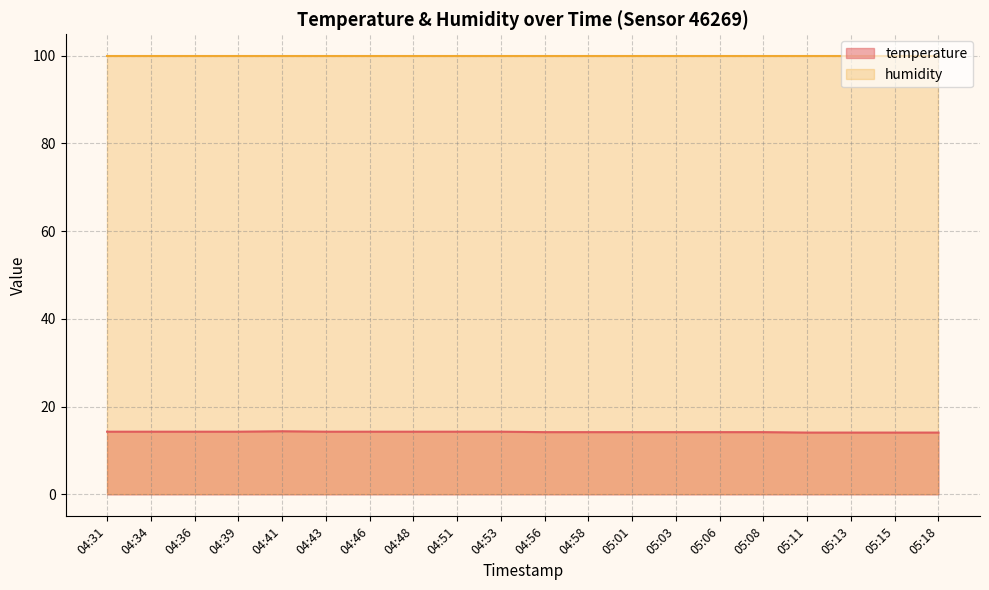

How many lines are shown in the chart?

2